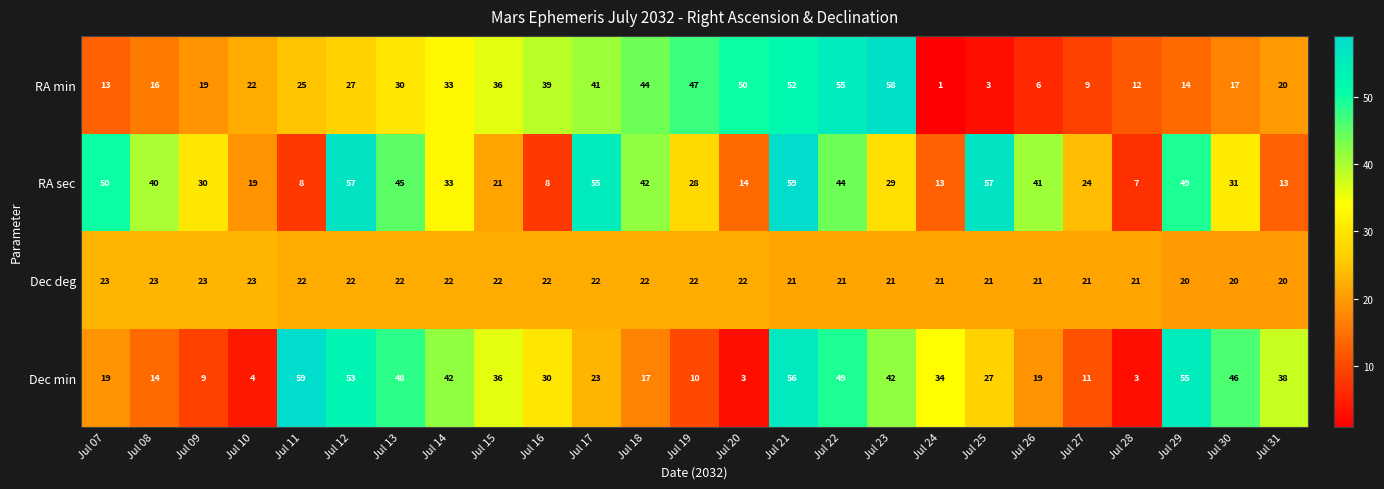

Count the Dec deg values in the range 21 to 22.

18